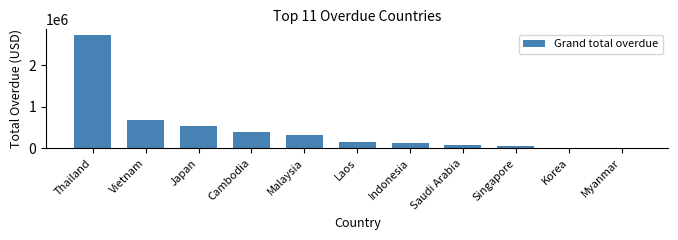

What is the sum of all values?

5097586.7